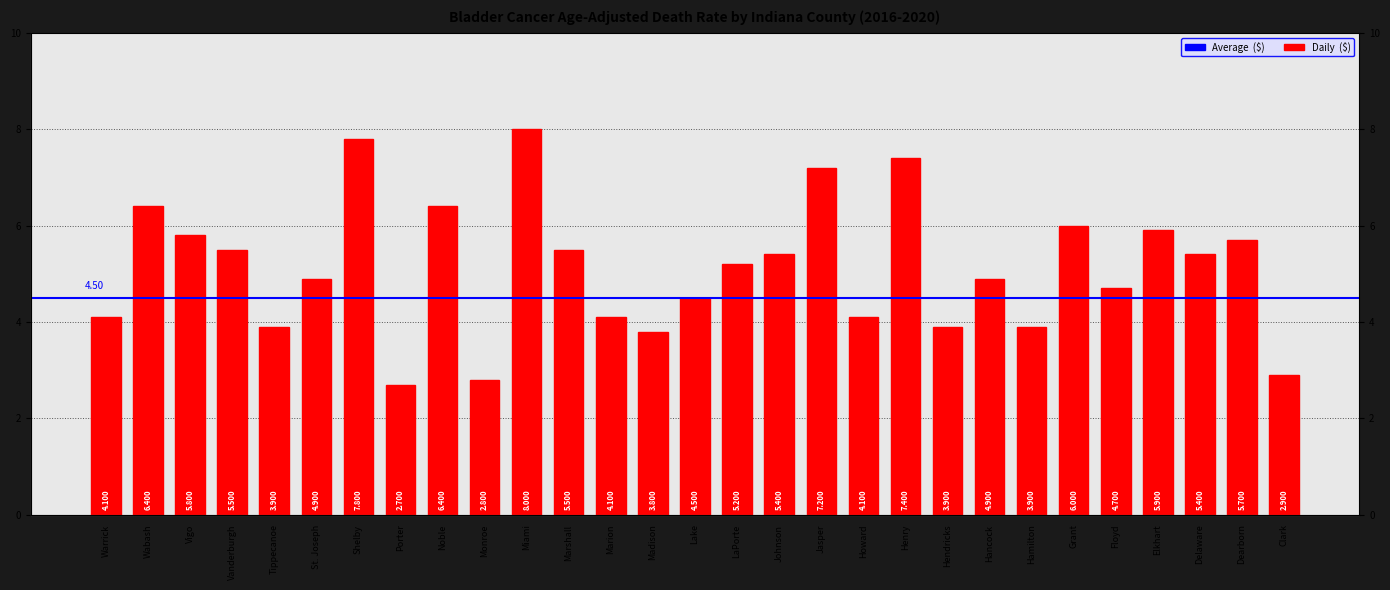

List the labels in order of value, smallest first.

Porter, Monroe, Clark, Madison, Tippecanoe, Hendricks, Hamilton, Warrick, Marion, Howard, Lake, Floyd, St. Joseph, Hancock, LaPorte, Johnson, Delaware, Vanderburgh, Marshall, Dearborn, Vigo, Elkhart, Grant, Wabash, Noble, Jasper, Henry, Shelby, Miami